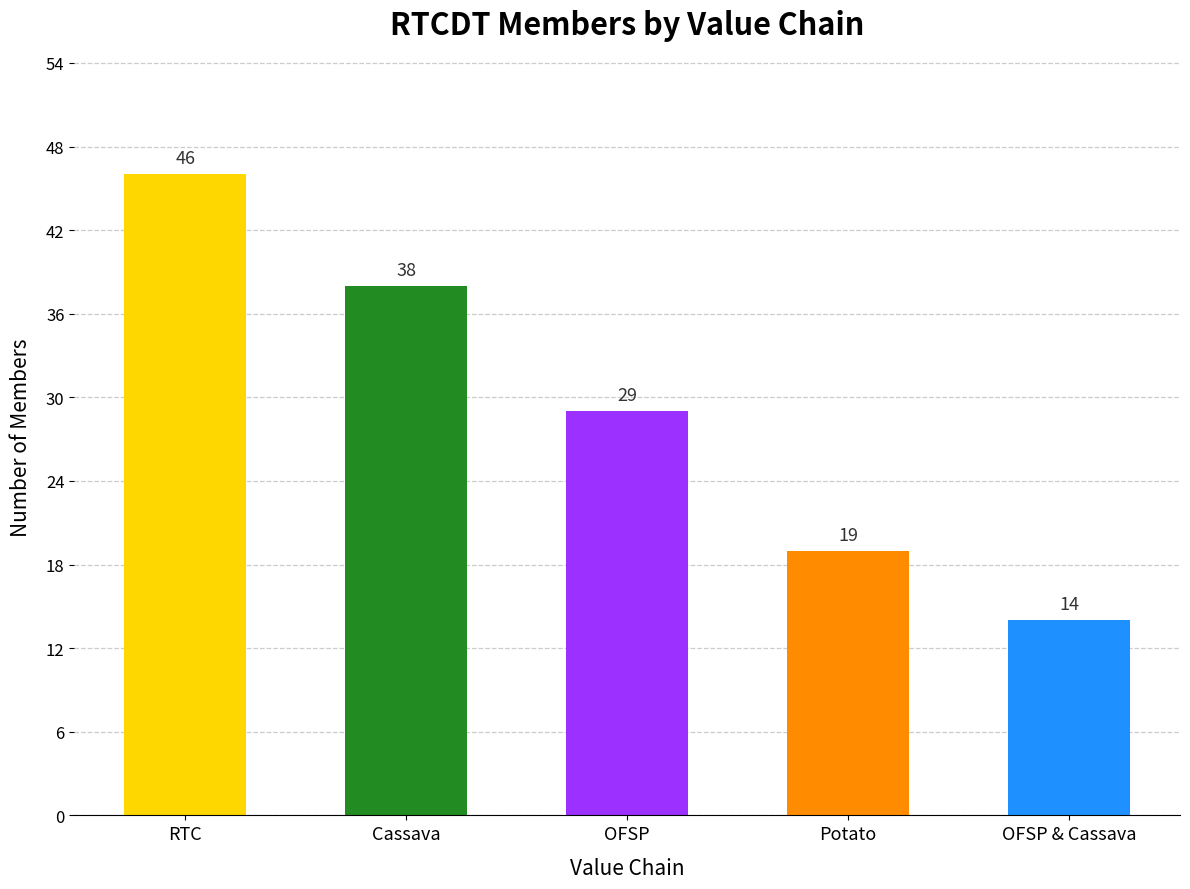

Reading right to left, list all the values displayed in this chart.

OFSP & Cassava=14	Potato=19	OFSP=29	Cassava=38	RTC=46